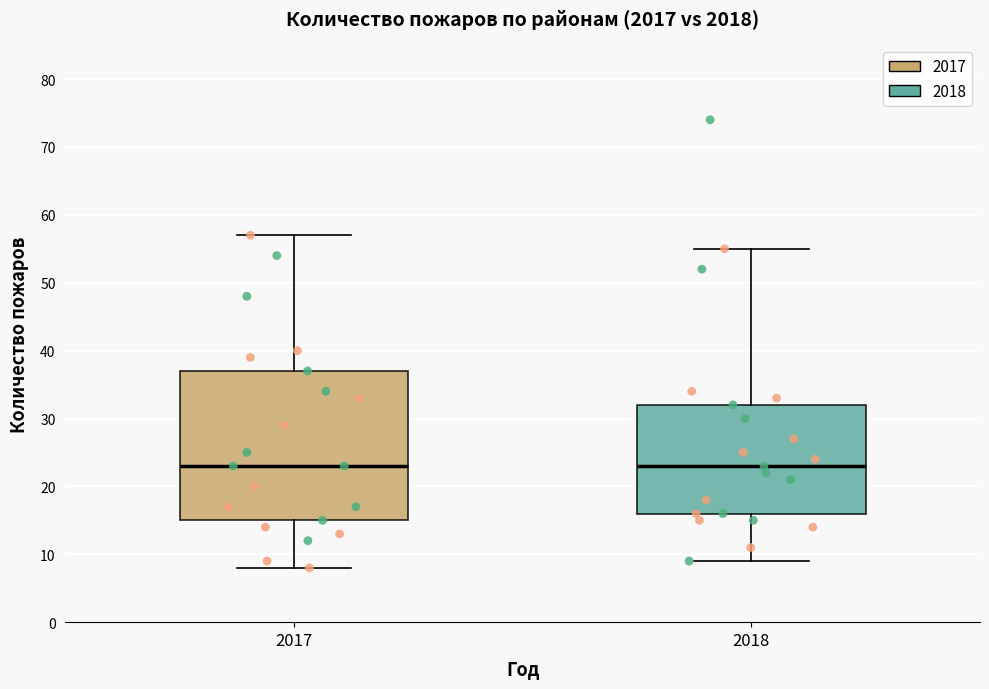

Which box is the tallest, from its lower edge to its upper edge?

2017